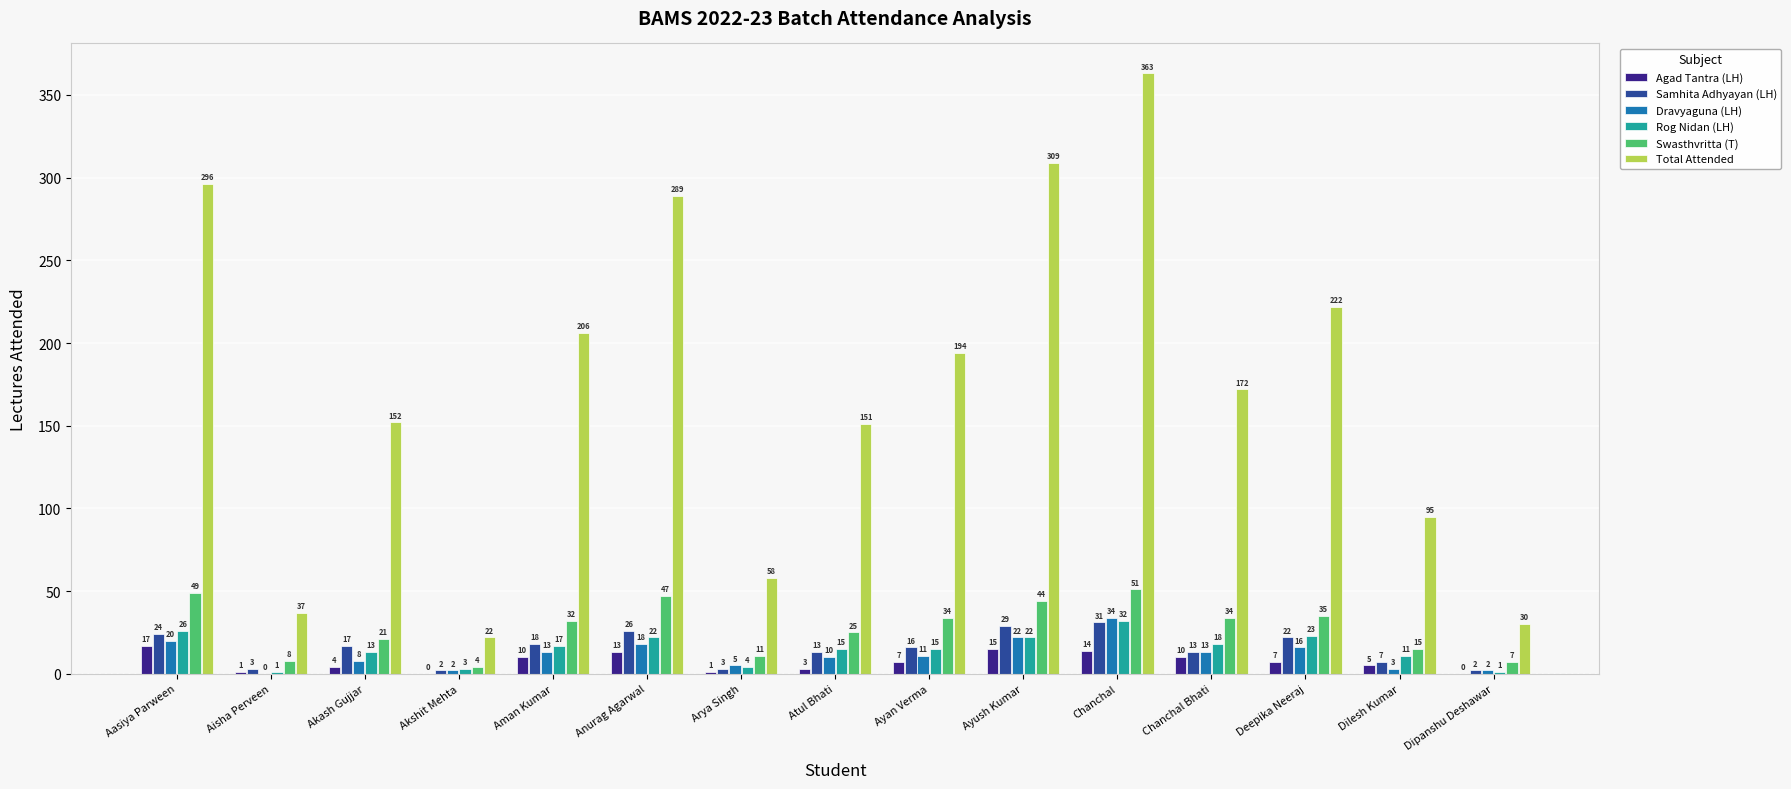

Where does the Dravyaguna (LH) series first go above 11?

Aasiya Parween